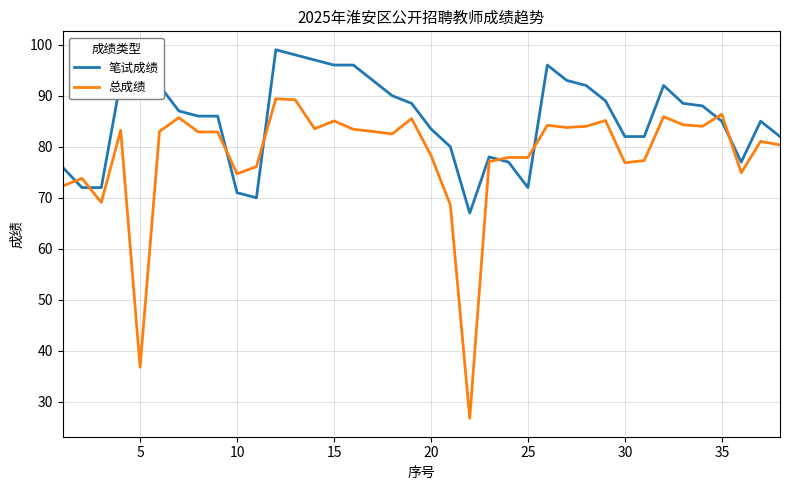

What is the average value of the 总成绩 series?

78.3